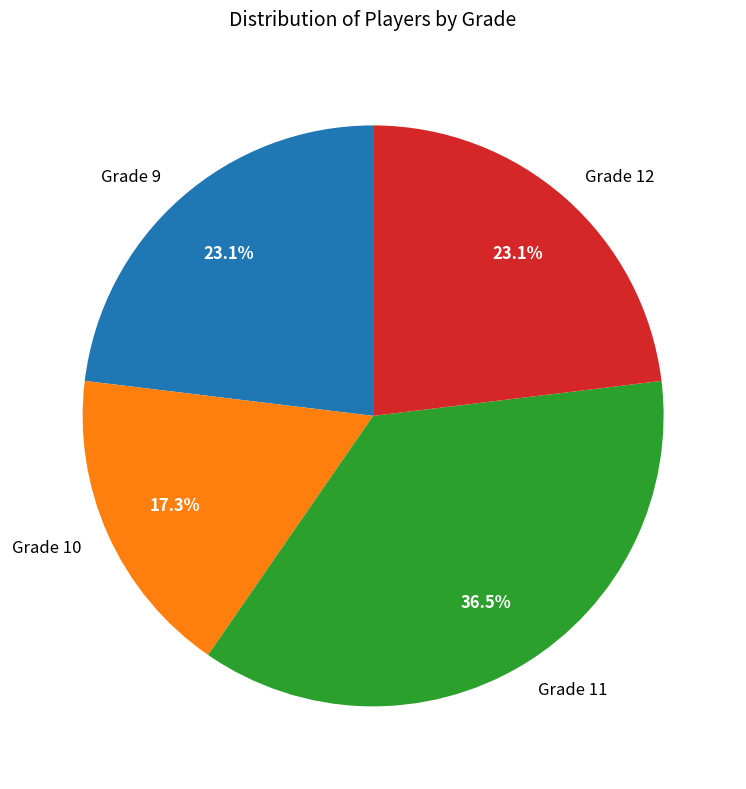

Between Grade 11 and Grade 12, which is larger?

Grade 11